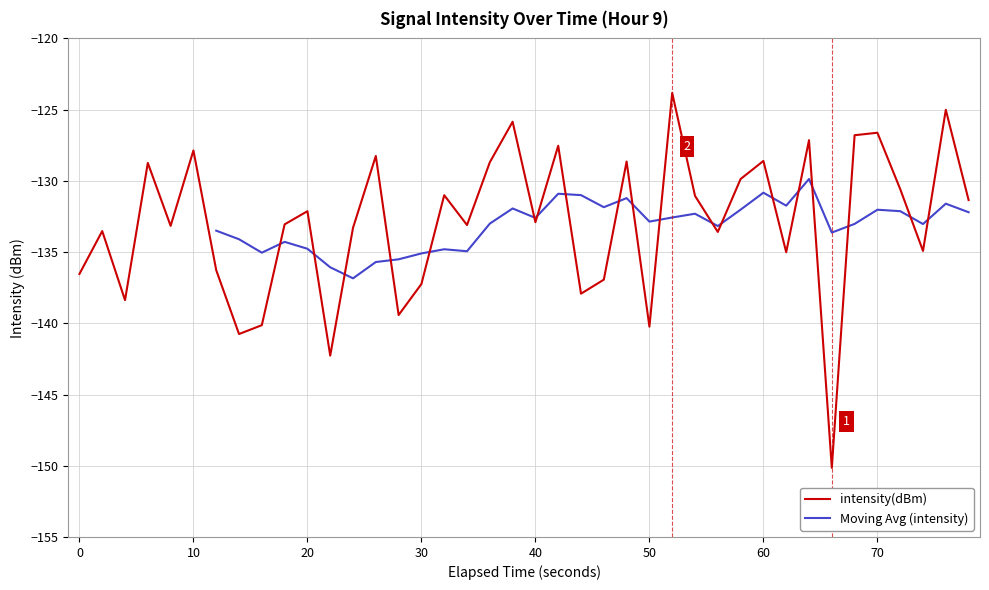

What is the maximum value for intensity(dBm)?

-123.8